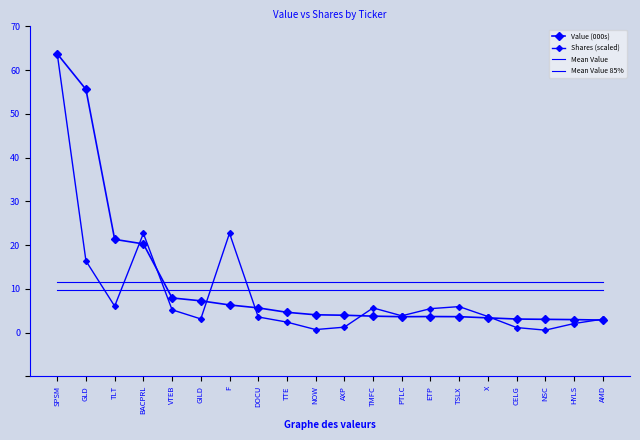

The Shares (scaled) series shows 151949.0 at VTEB. True or false?

False